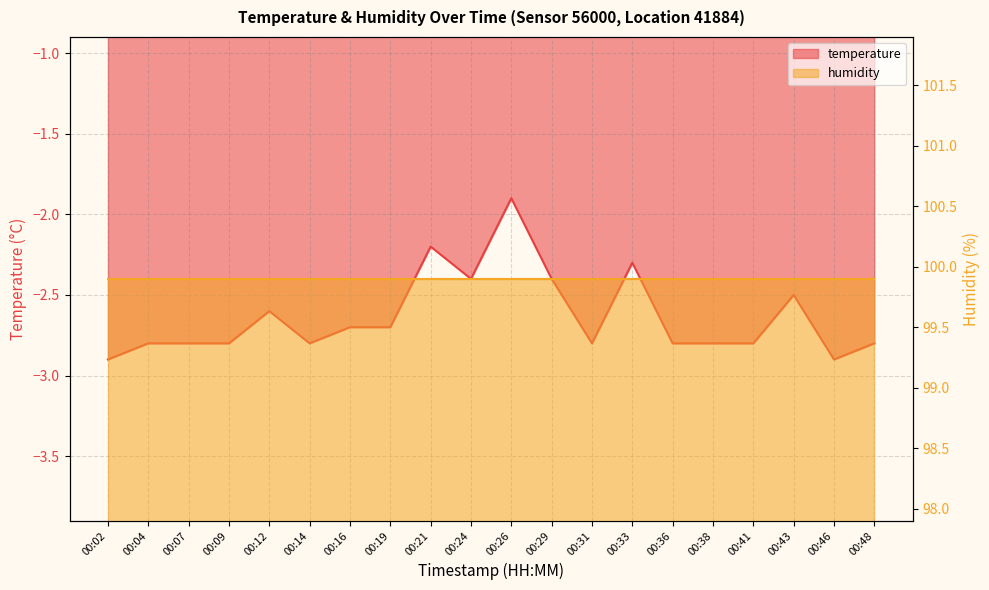

What is the difference between the values at 00:33 and 00:46?

0.6